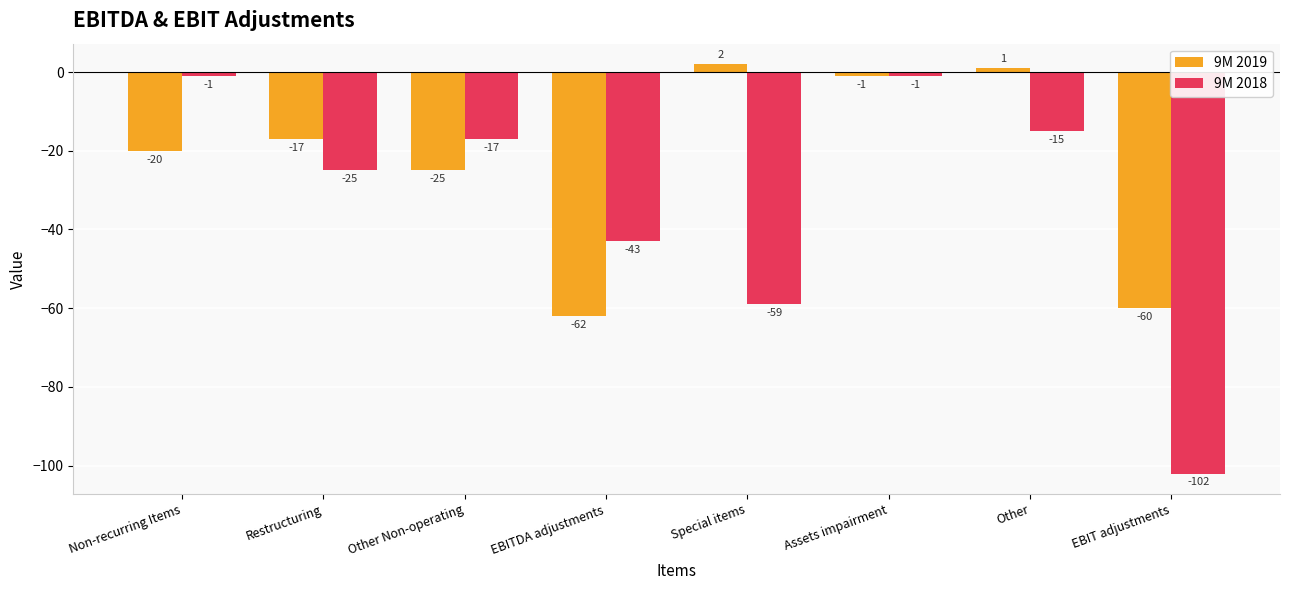

At Other, list the series in order from largest to smallest.

9M 2019, 9M 2018